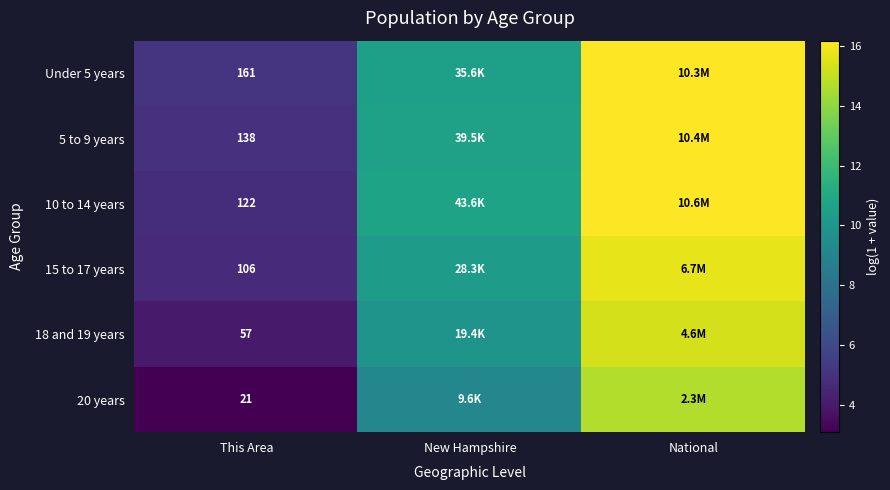

Is the value of 10 to 14 years at This Area greater than the value of 18 and 19 years at This Area?

Yes